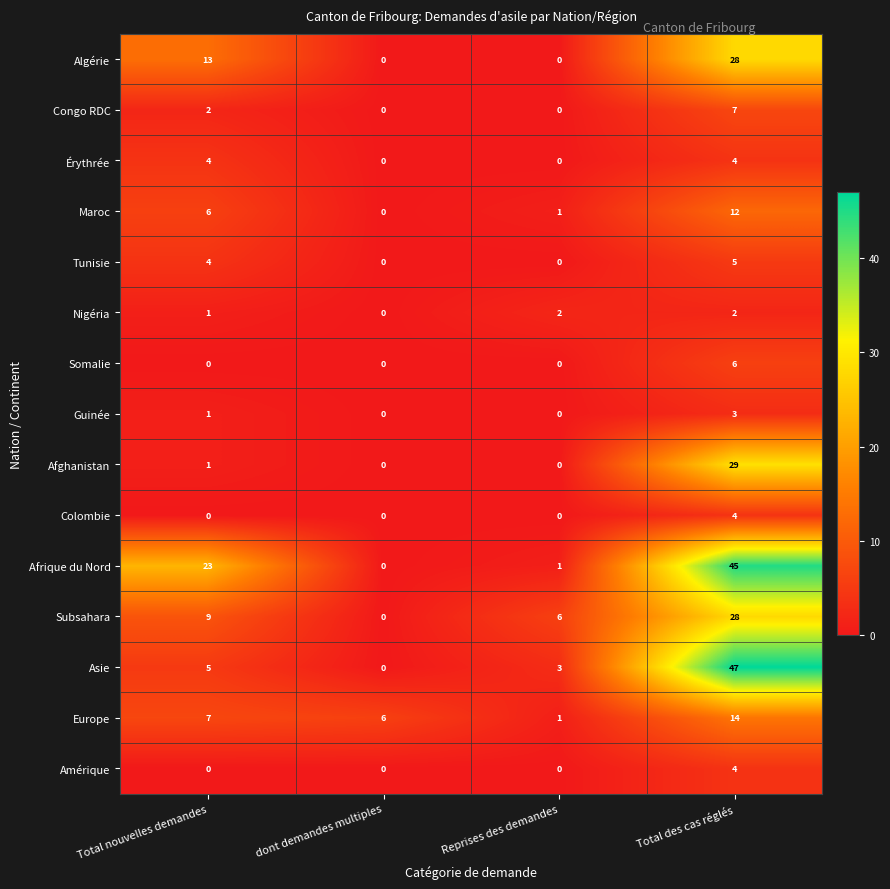

Which series has the widest spread of values?

Asie